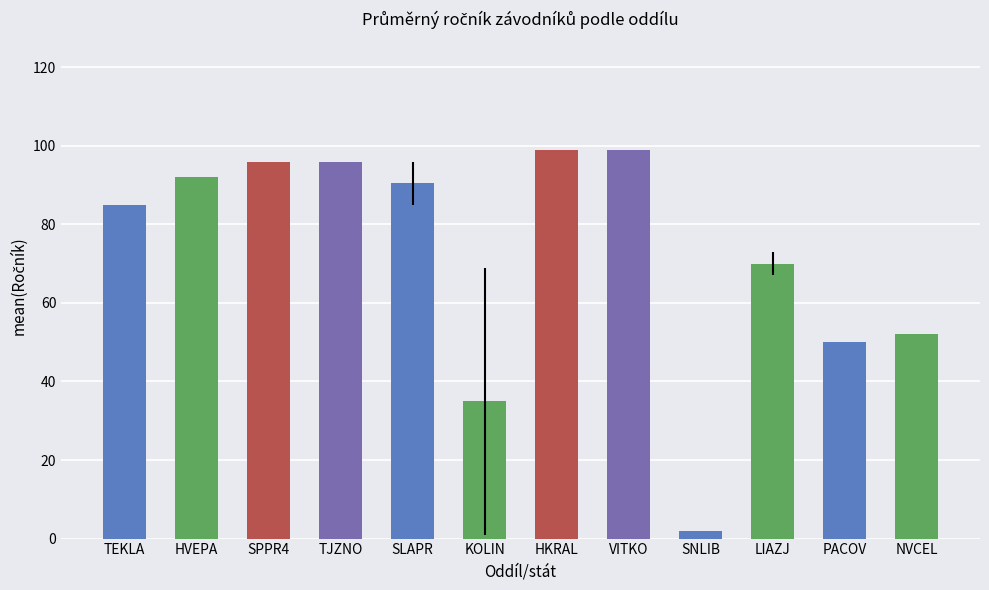

What is the label of the 7th bar from the right?

KOLIN